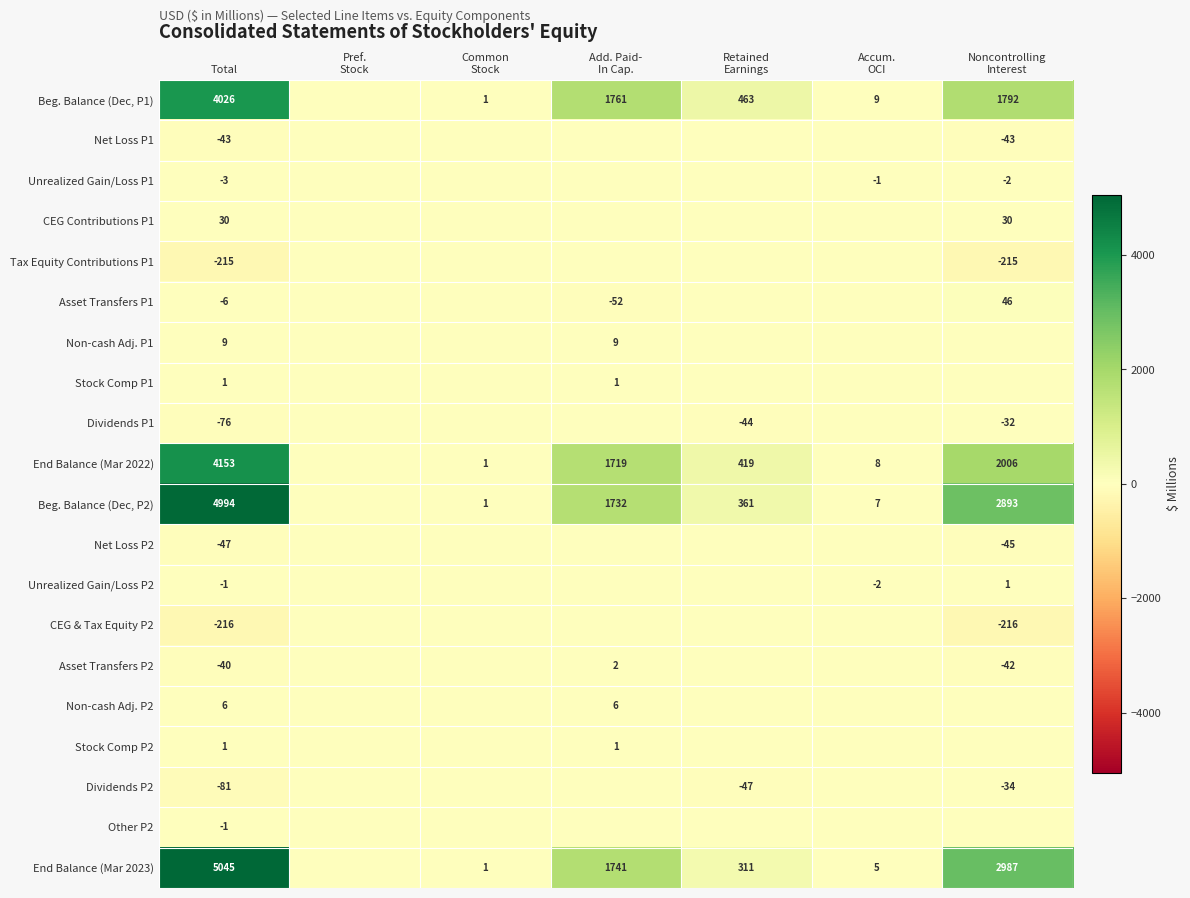

What is the total value across all series at Common
Stock?

4